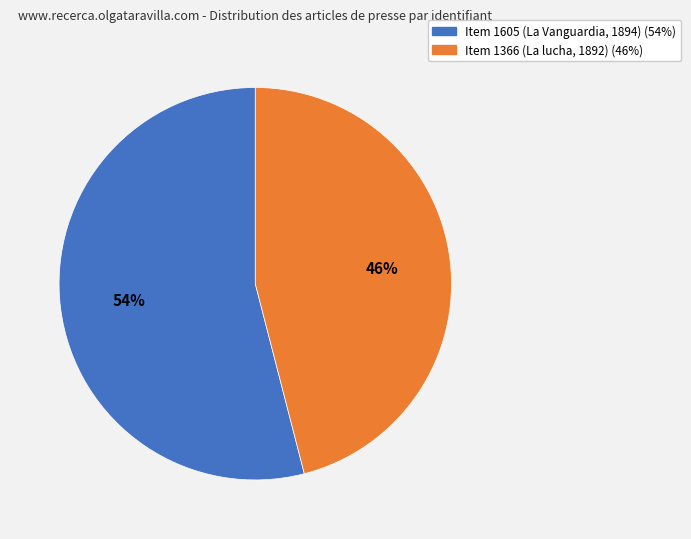

True or false: Item 1605 (La Vanguardia, 1894) accounts for 42% of the total.

False